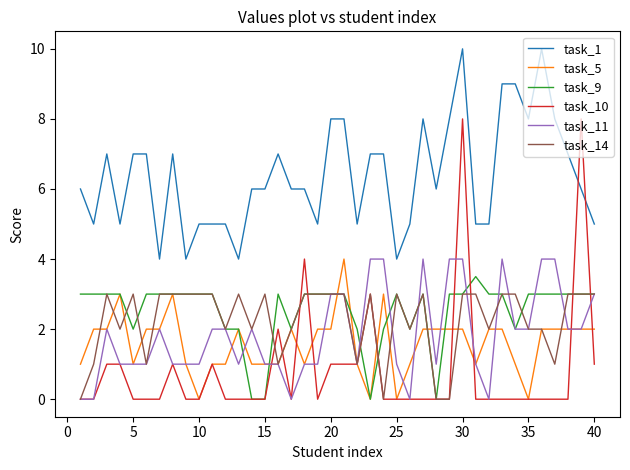

True or false: task_9 and task_11 intersect in this chart.

True